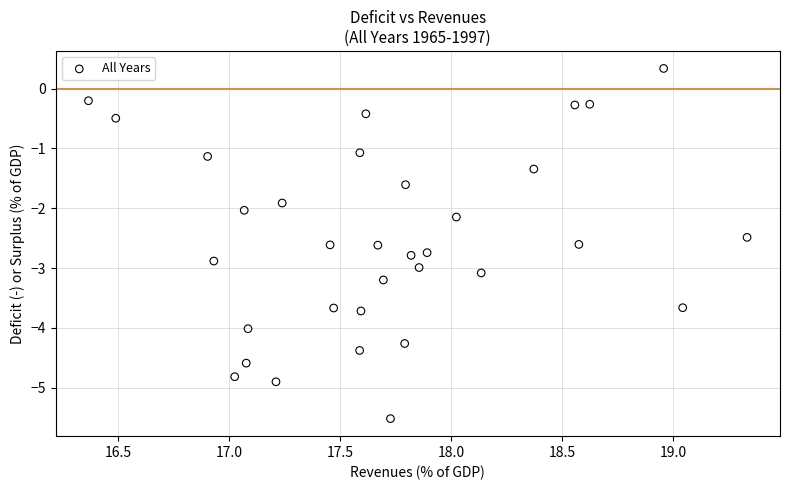

What is the range of X values (max minus min)?

3.0